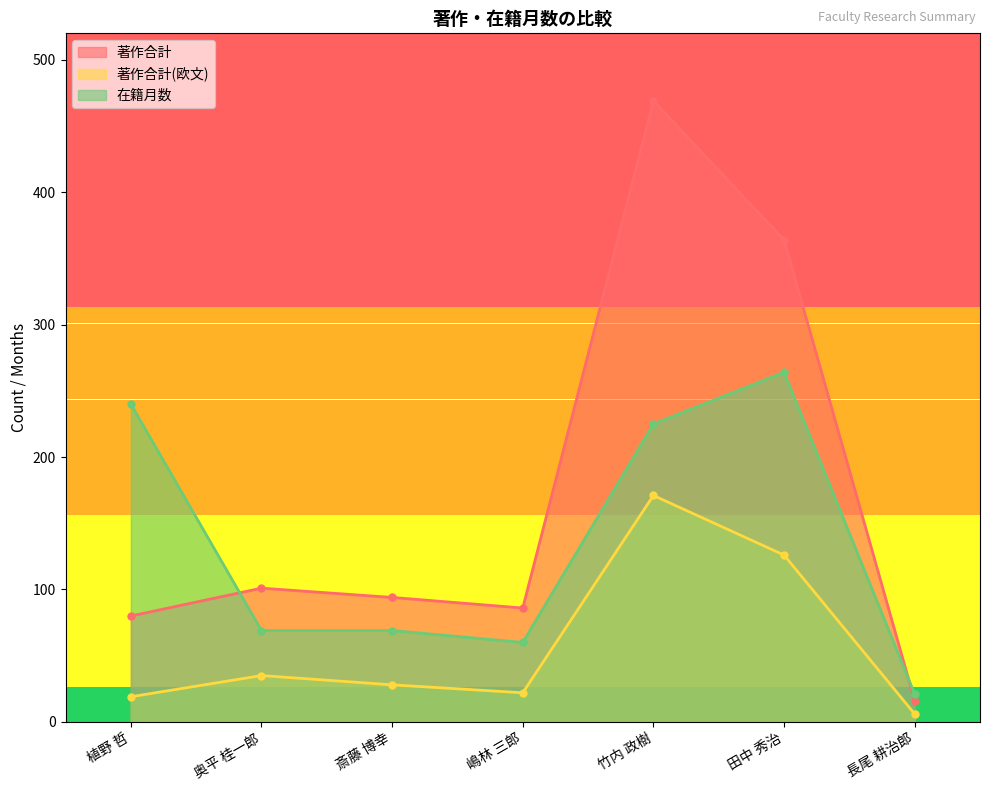

What is the value of the 著作合計(欧文) point at the 3rd from the left?

28